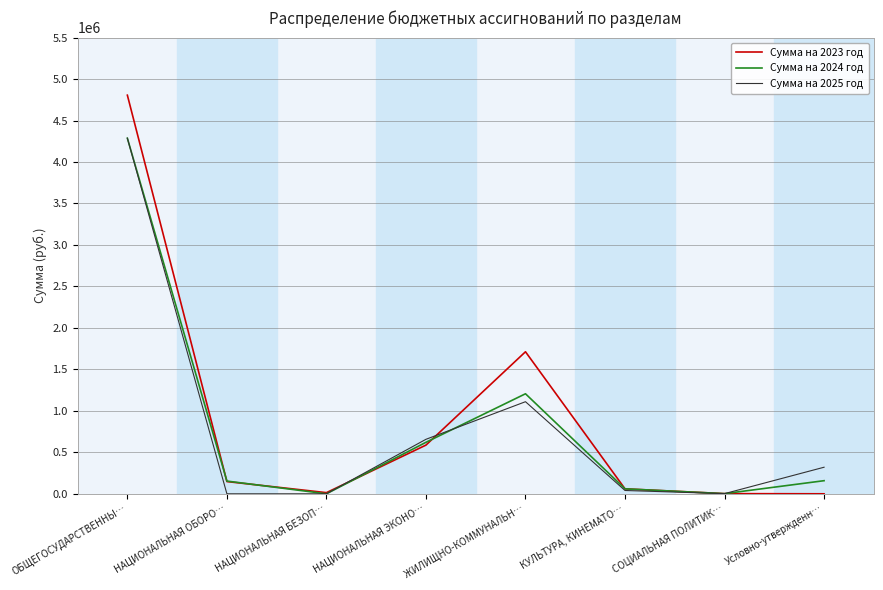

What is the total value across all series at НАЦИОНАЛЬНАЯ БЕЗОП…?

14000